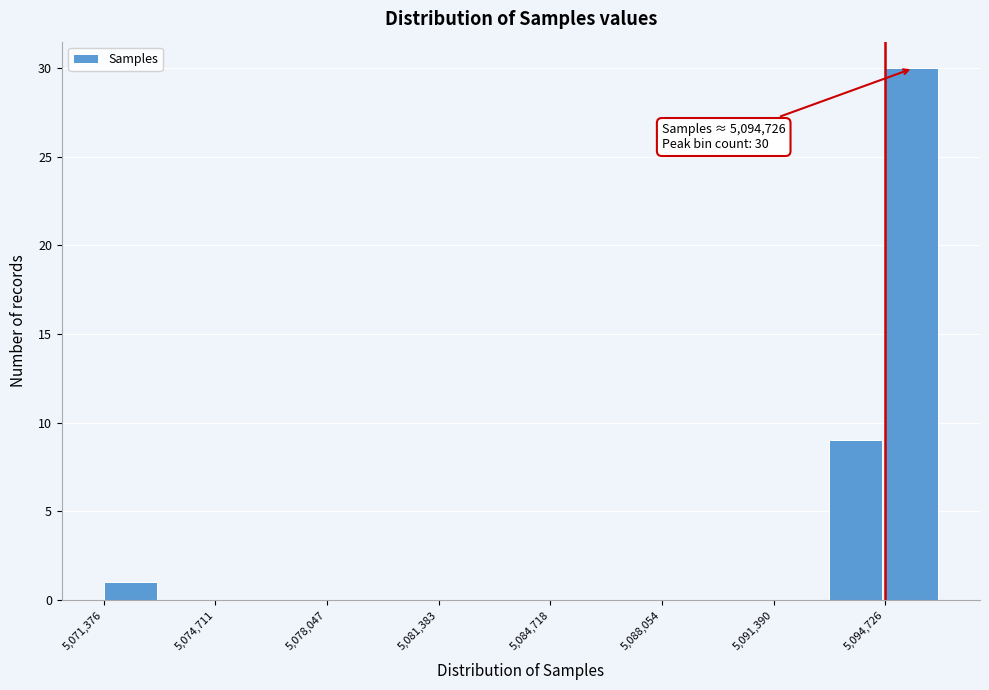

Around what value on the x-axis is the tallest bar? Give the approximate position of its centre, as read against the axis.

5095500